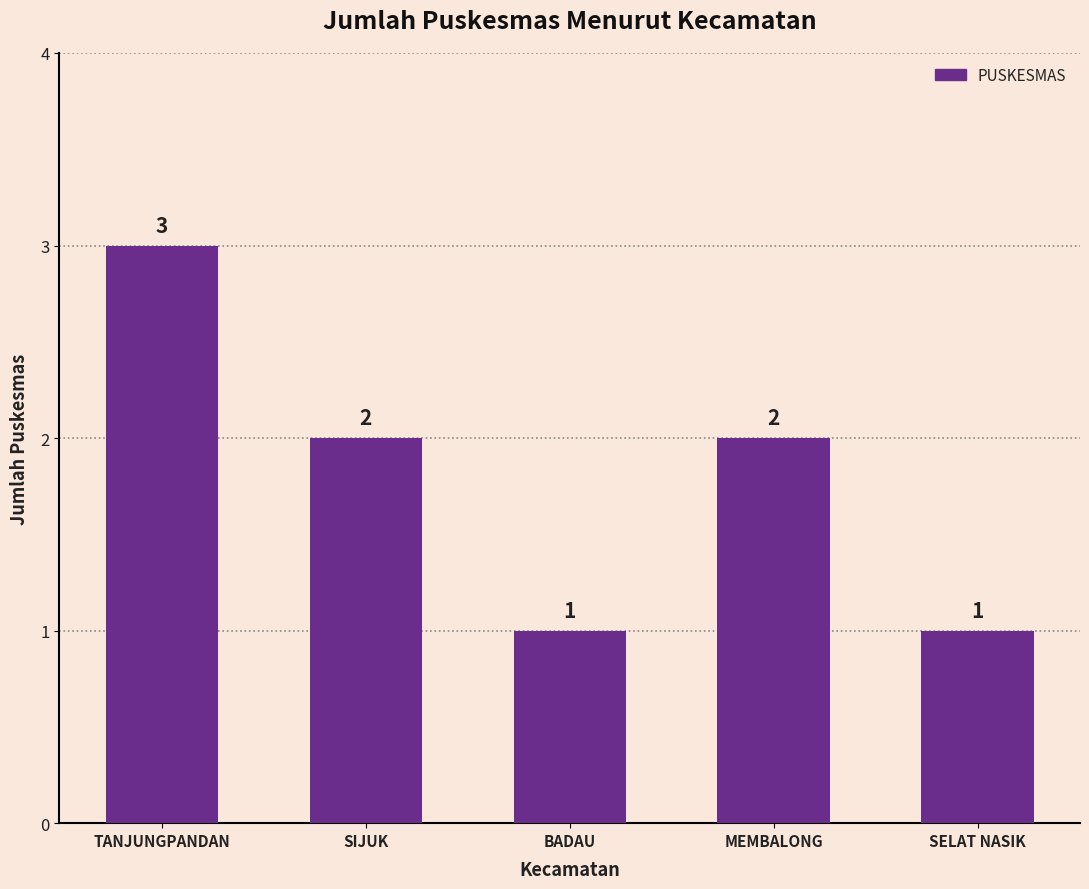

True or false: the data shows 4 at MEMBALONG.

False